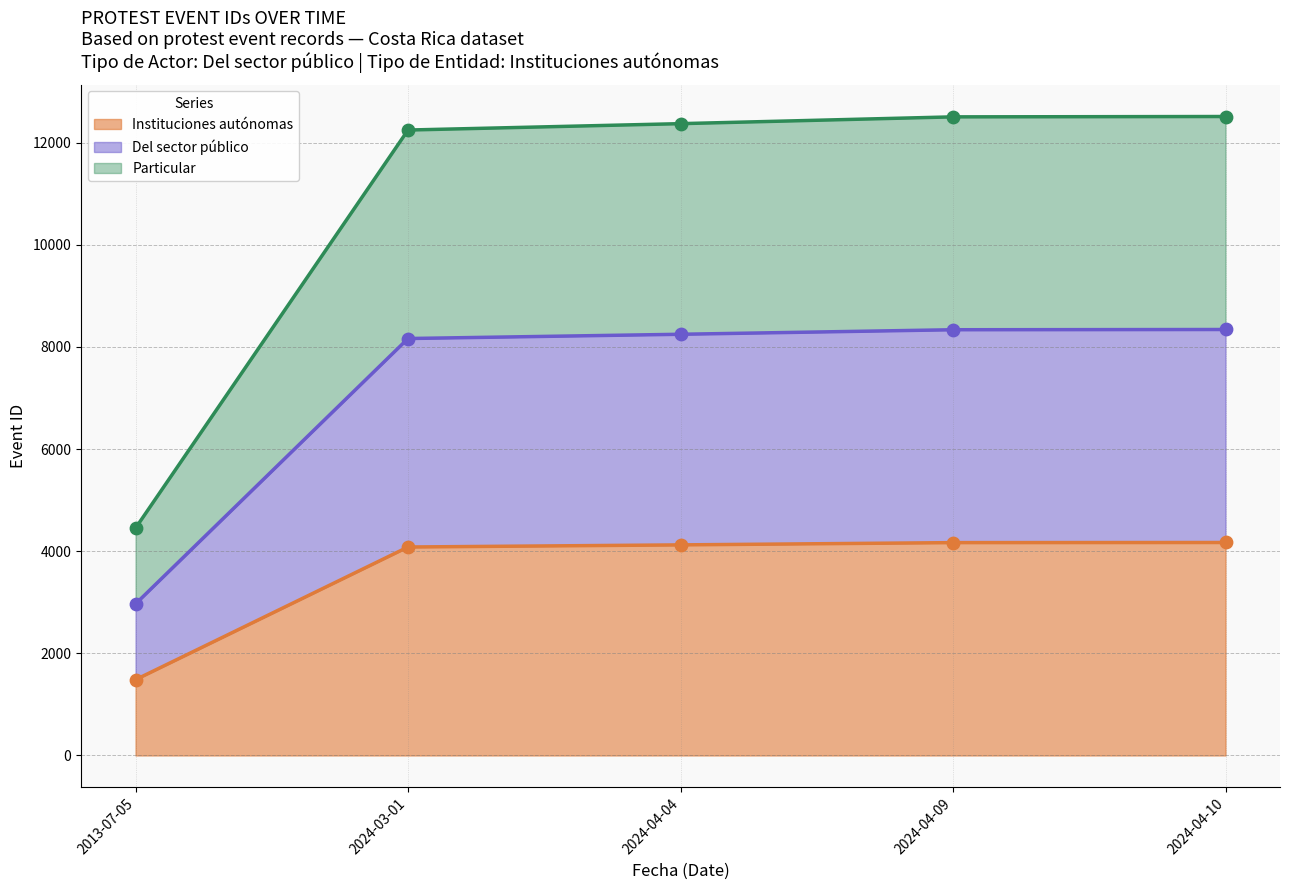

Is the value of Del sector público (trend) at 2024-04-04 greater than the value of Instituciones autónomas pts at 2024-04-04?

Yes